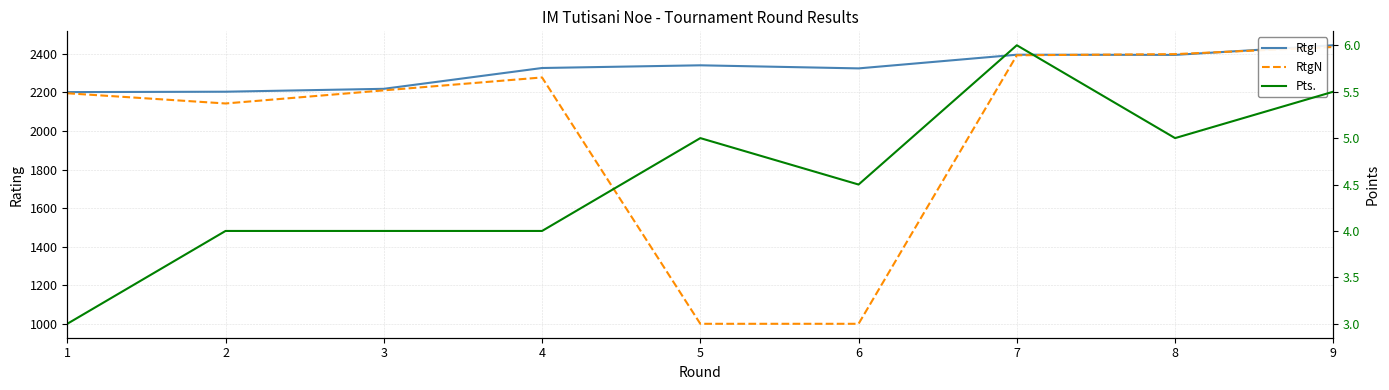

Where is the first local minimum for RtgN?

2